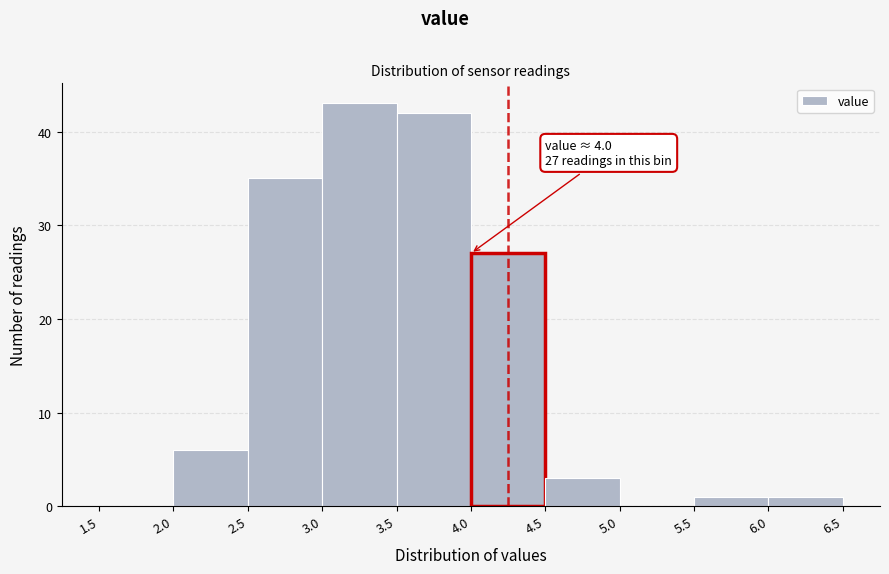

Which range on the x-axis has the tallest bar?

3.0 to 3.5